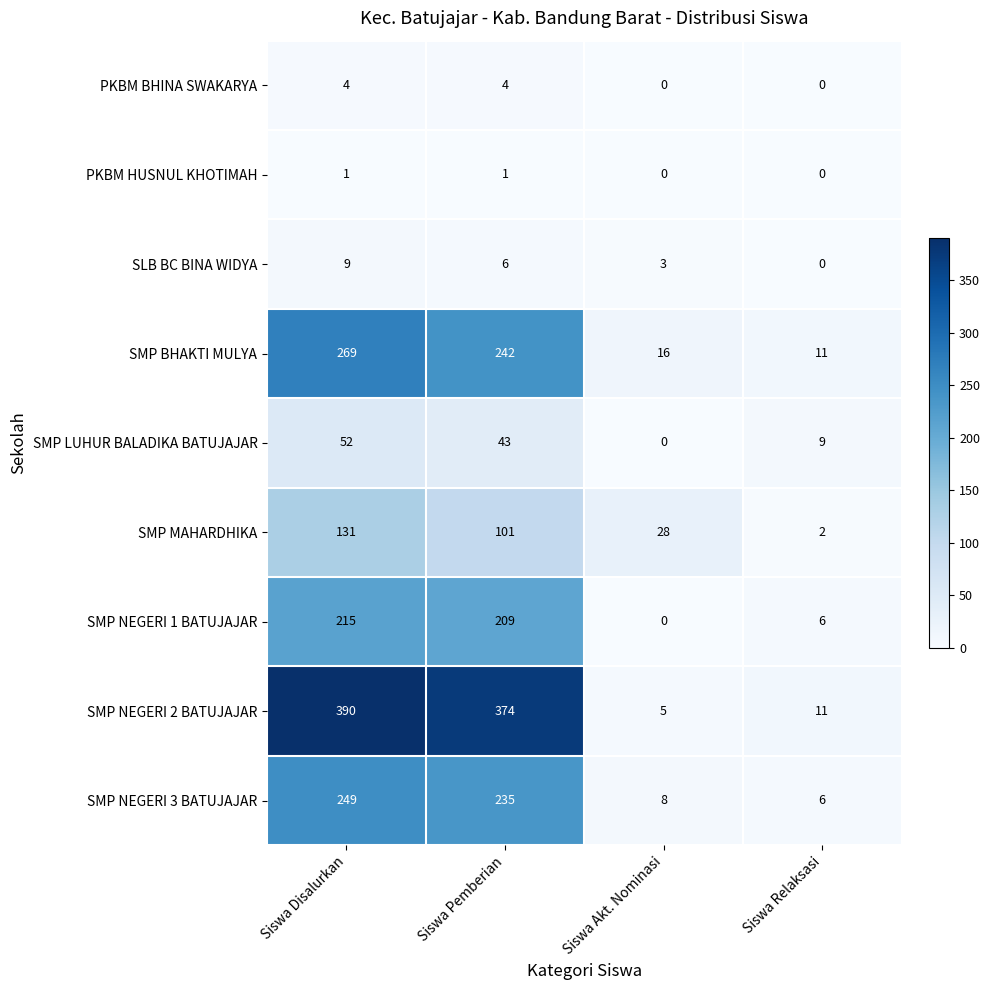

At Siswa Disalurkan, list the series in order from largest to smallest.

SMP NEGERI 2 BATUJAJAR, SMP BHAKTI MULYA, SMP NEGERI 3 BATUJAJAR, SMP NEGERI 1 BATUJAJAR, SMP MAHARDHIKA, SMP LUHUR BALADIKA BATUJAJAR, SLB BC BINA WIDYA, PKBM BHINA SWAKARYA, PKBM HUSNUL KHOTIMAH